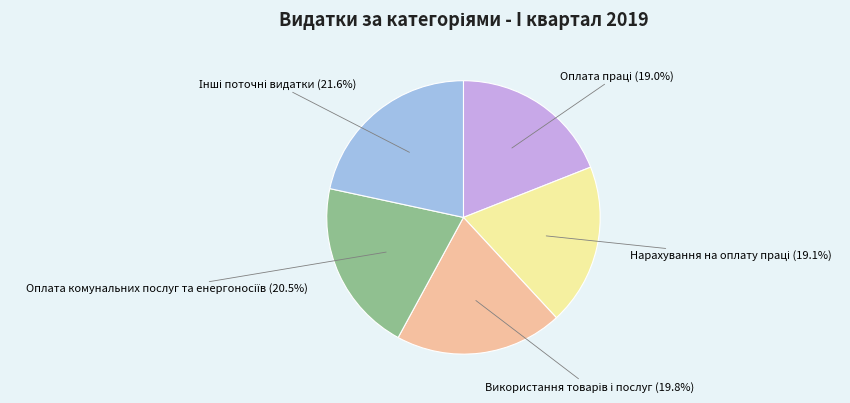

Does any single category account for the majority?

No